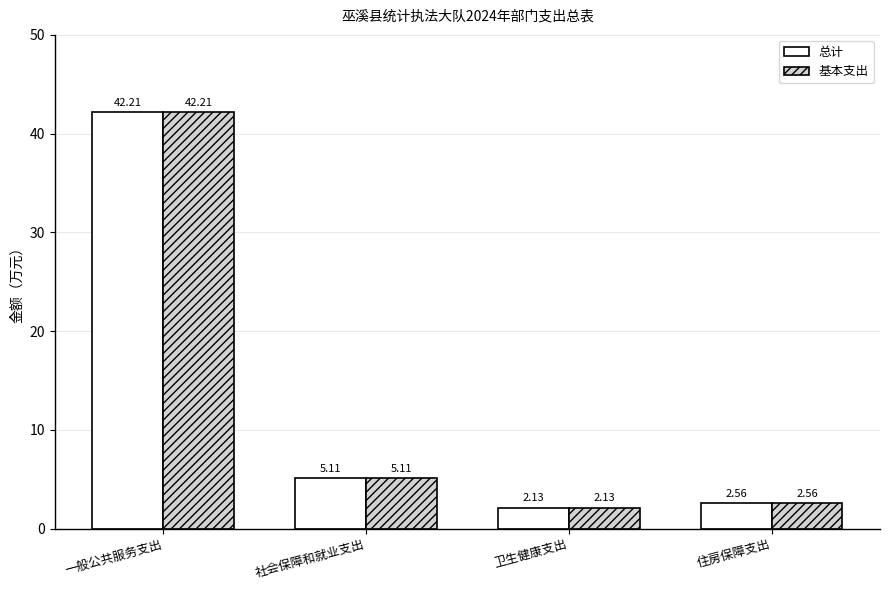

What is the label of the 3rd bar from the left?

卫生健康支出